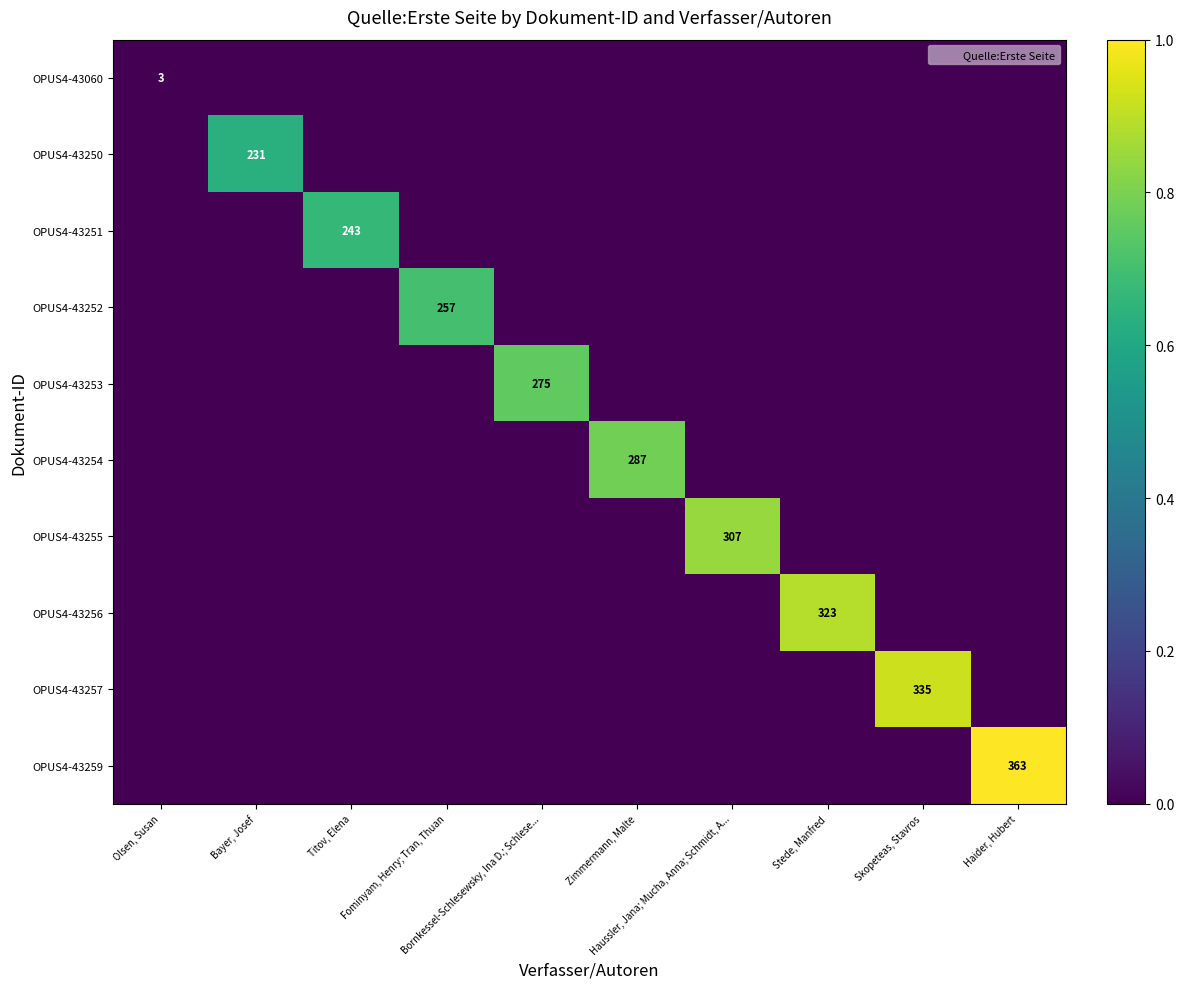

Rank the categories by OPUS4-43254 value from lowest to highest.

Olsen, Susan, Bayer, Josef, Titov, Elena, Fominyam, Henry; Tran, Thuan, Bornkessel-Schlesewsky, Ina D.; Schlese..., Haussler, Jana; Mucha, Anna; Schmidt, A..., Stede, Manfred, Skopeteas, Stavros, Haider, Hubert, Zimmermann, Malte